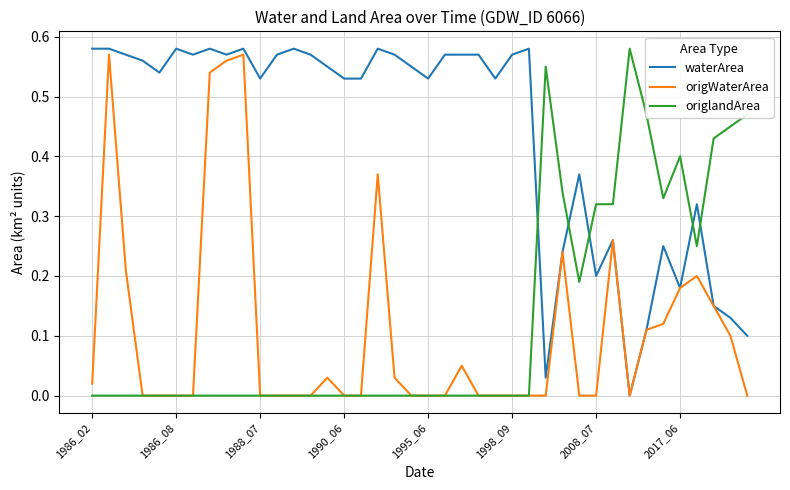

Which series has the largest total across all categories?

waterArea